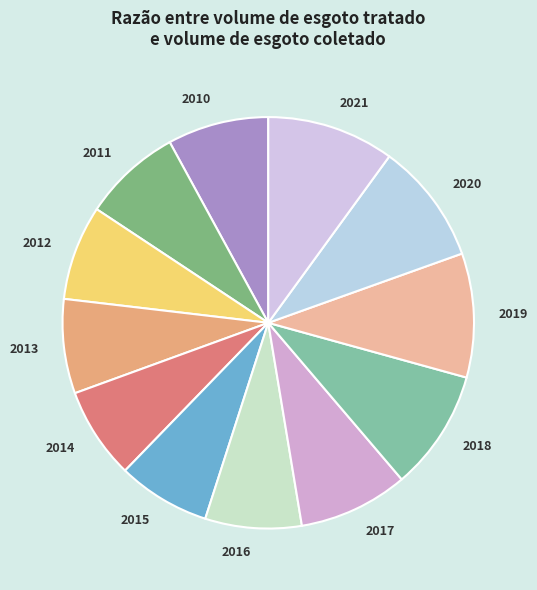

Does any single category account for the majority?

No